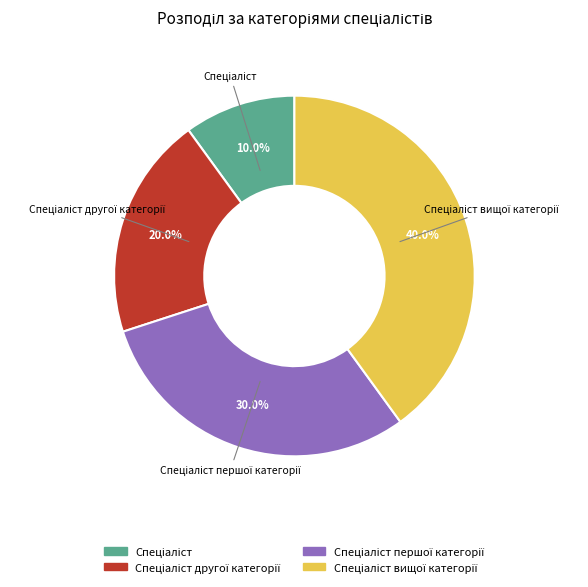

Is there any slice that represents more than half of the pie?

No